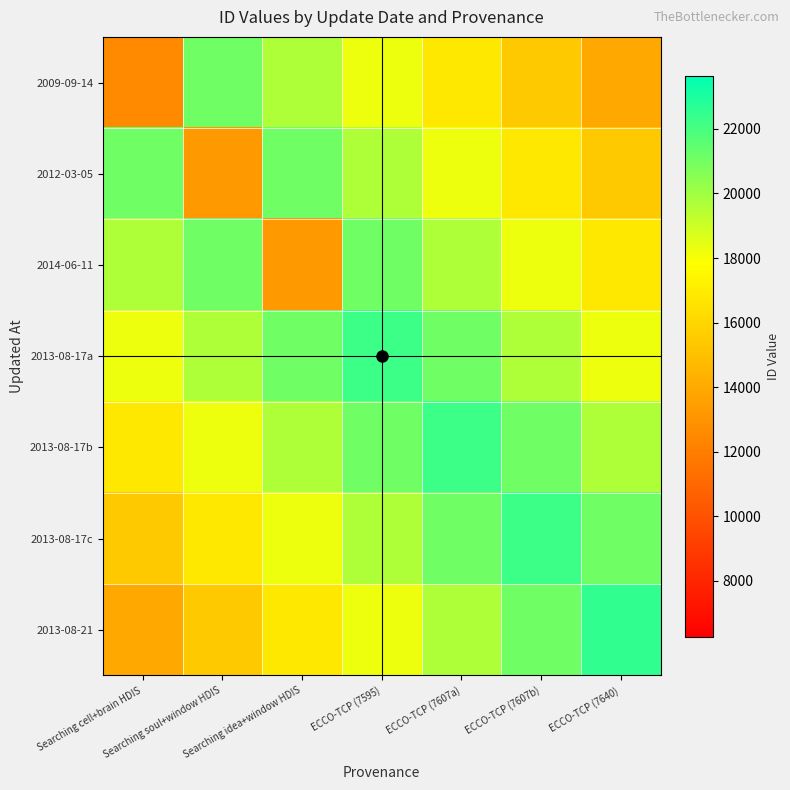

List the series in order of their peak value, lowest first.

2009-09-14, 2012-03-05, 2014-06-11, 2013-08-17a, 2013-08-17b, 2013-08-17c, 2013-08-21